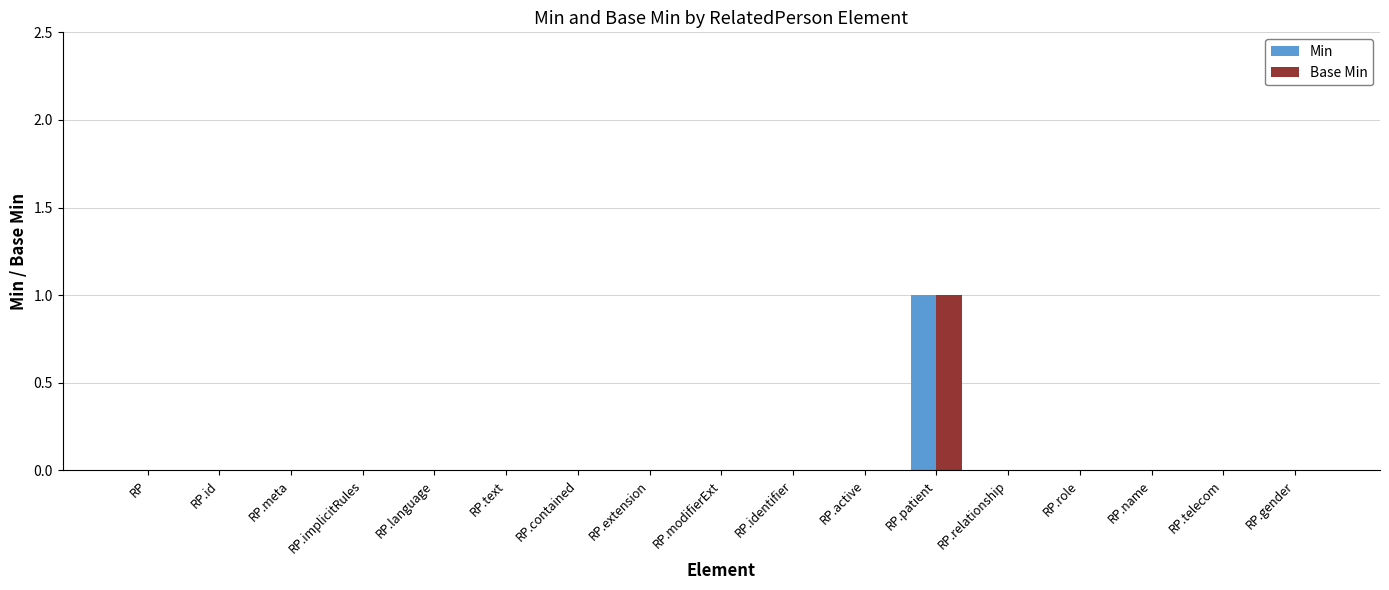

At which category is the sum across all series the highest?

RP.patient